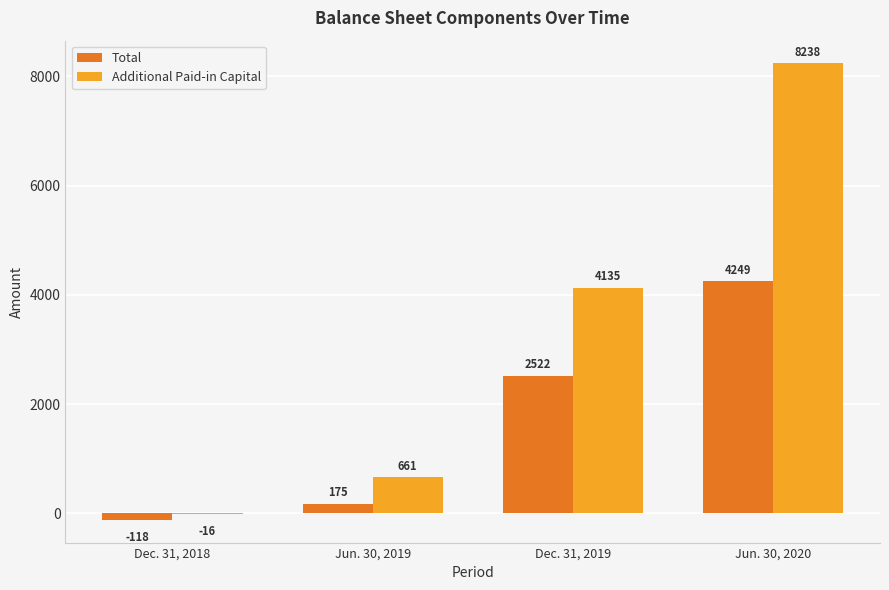

The value of Additional Paid-in Capital at Dec. 31, 2019 is 1673. True or false?

False